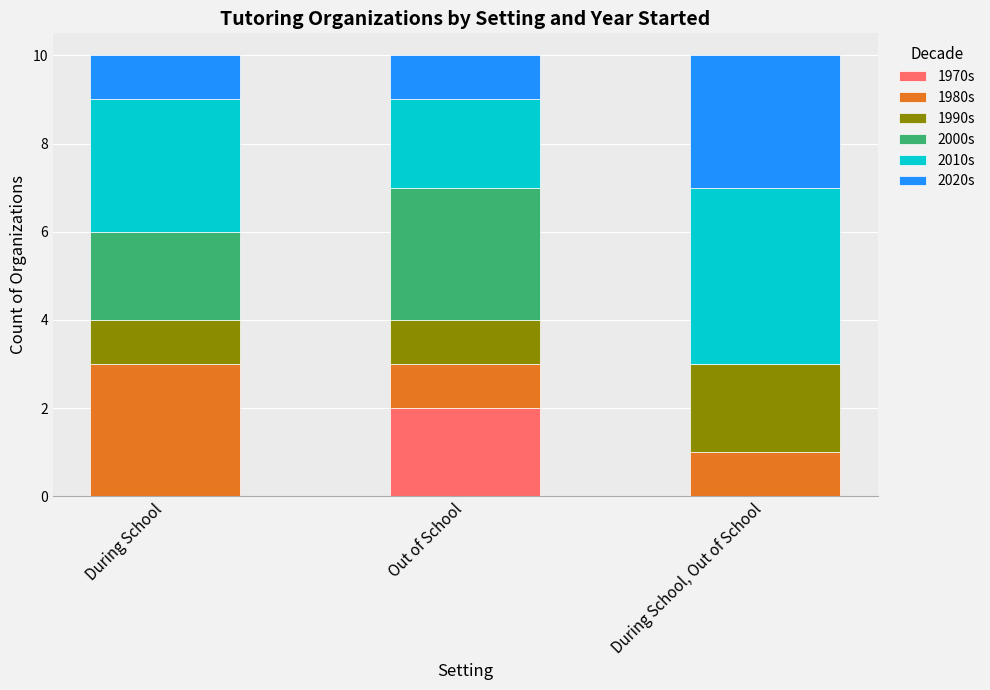

Which category has the highest value in the 1970s series?

Out of School